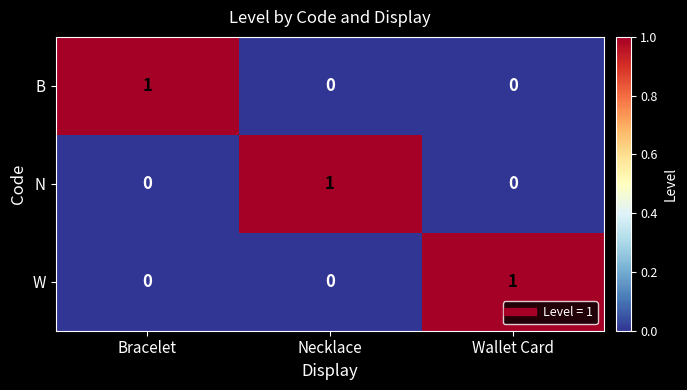

At how many categories does at least one series exceed 0?

3